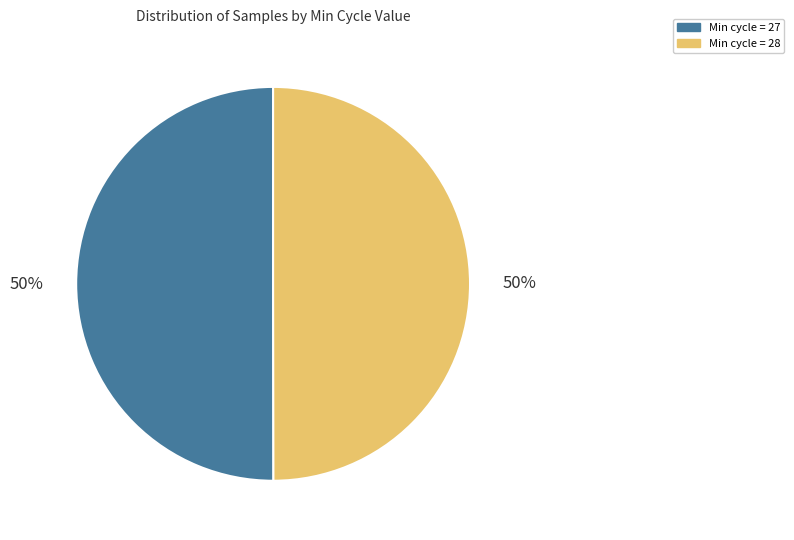

Is it true that Min cycle = 27 is 50% of the pie?

True